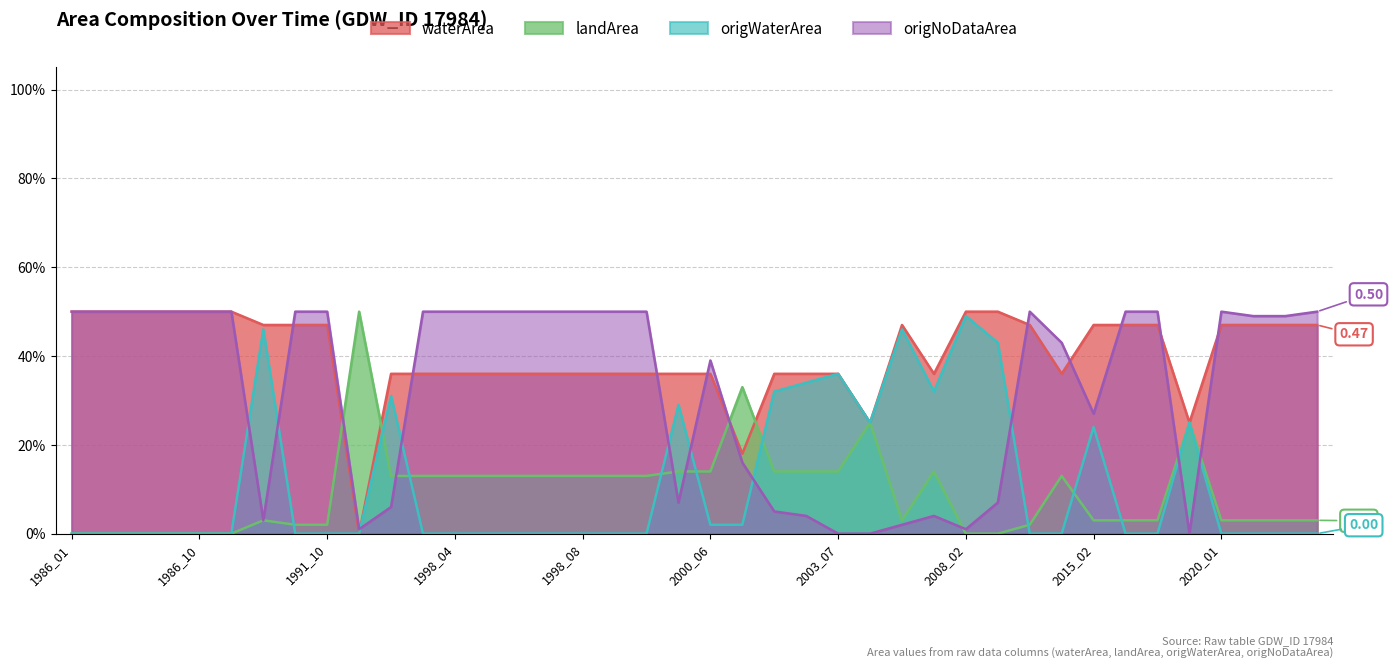

At which label is origNoDataArea closest to 0?

2003_07